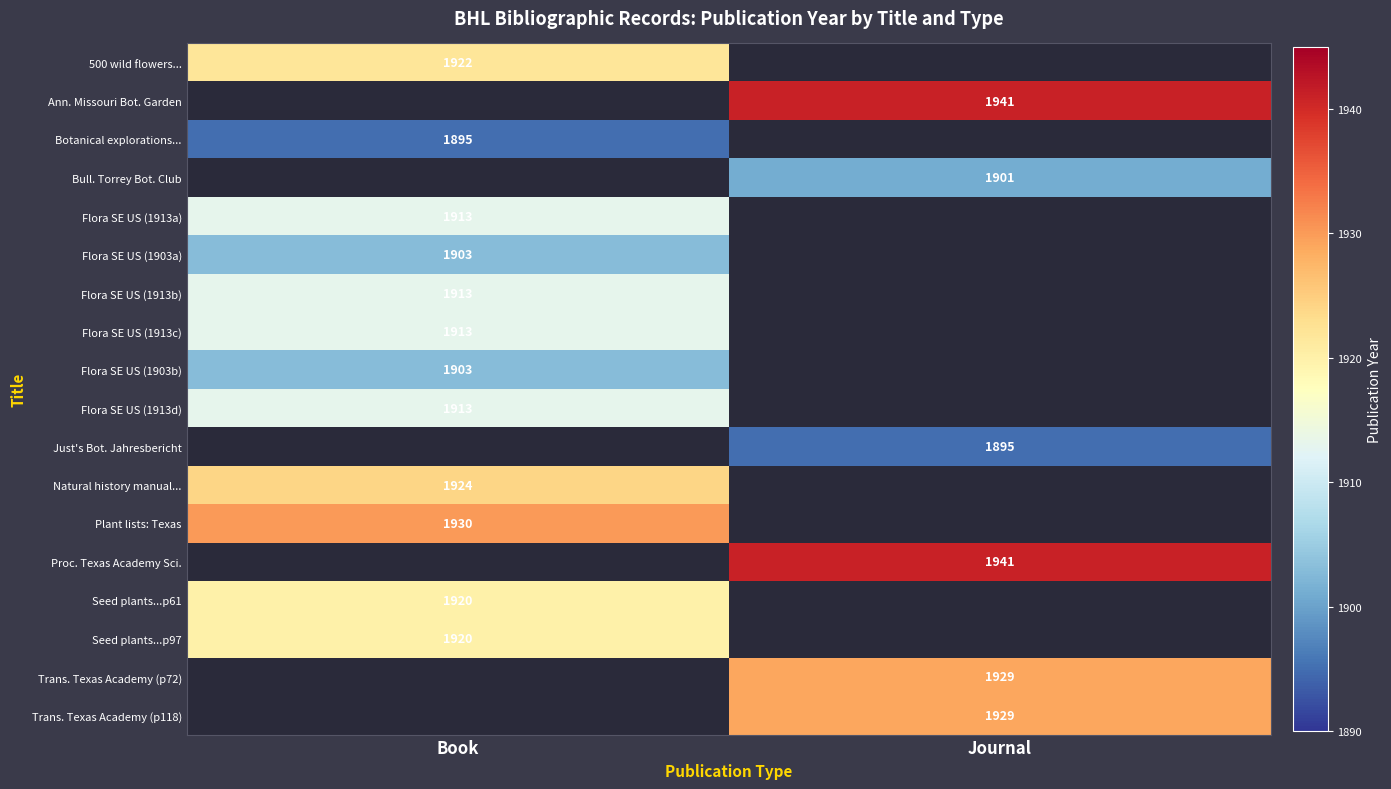

At how many categories does at least one series exceed 1935?

1